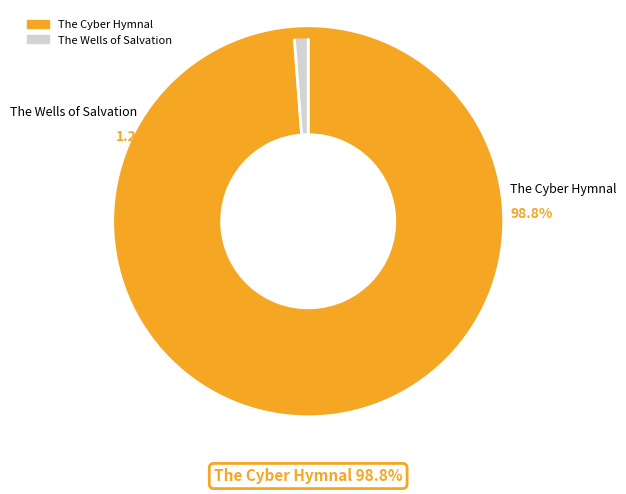

What percentage is the The Wells of Salvation slice, to the nearest percent?

1%